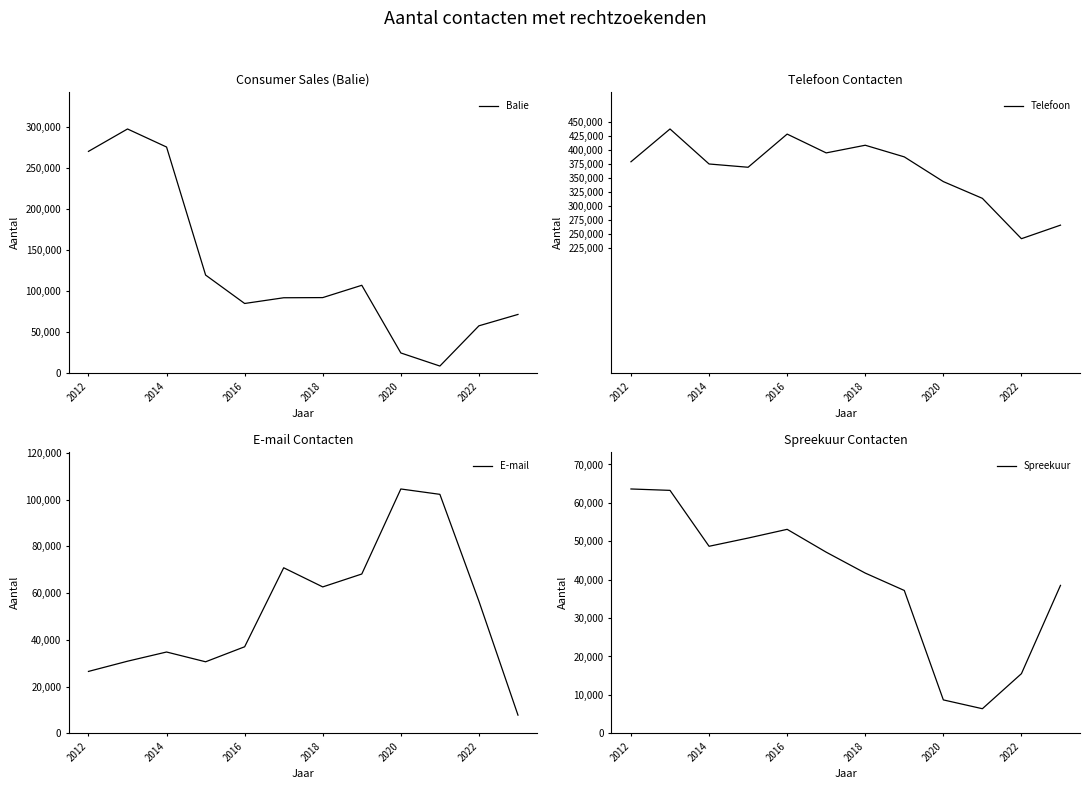

How many intersections are there between E-mail and Balie?

2